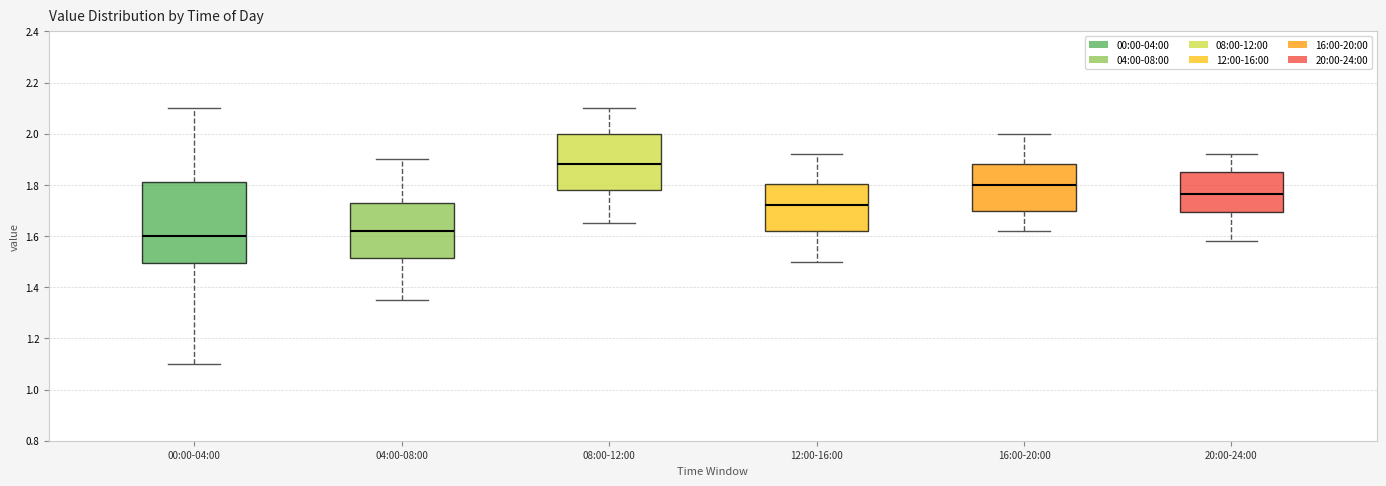

Comparing the boxes themselves (not the whiskers), which one is the tallest?

00:00-04:00